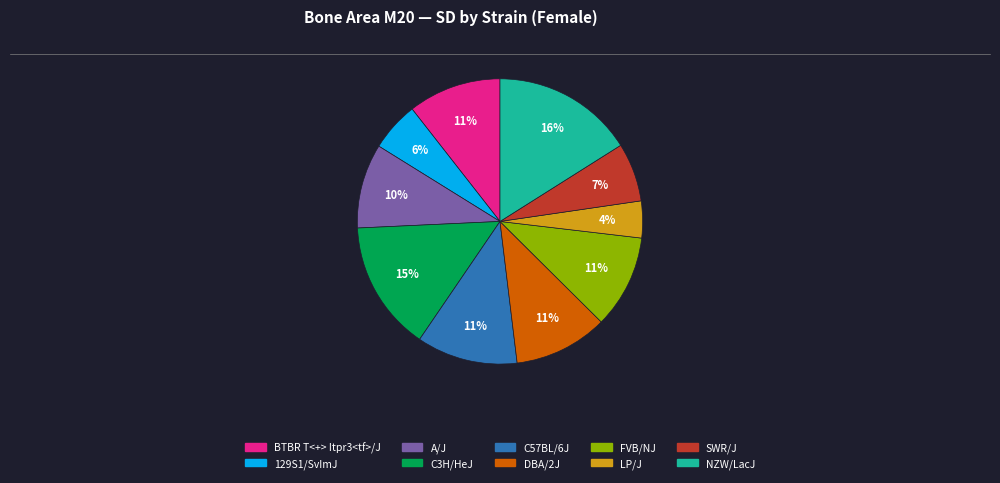

Is LP/J the majority of the pie?

No